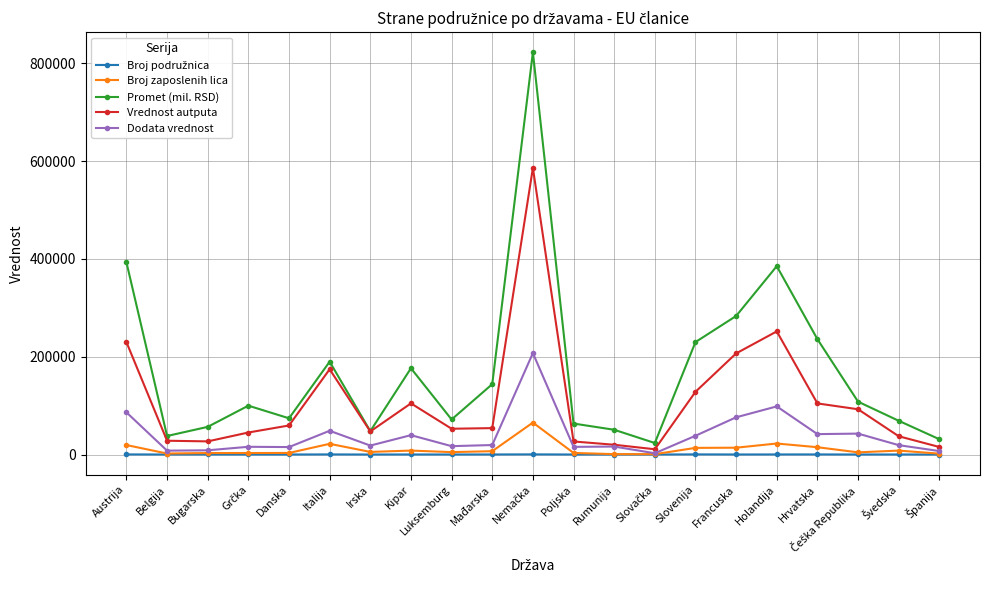

What is the lowest value of the Dodata vrednost series?

2580